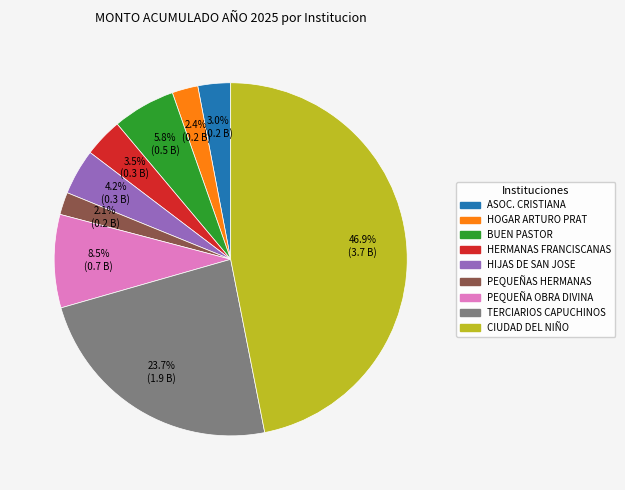

Which has a higher value, PEQUEÑA OBRA DIVINA or PEQUEÑAS HERMANAS?

PEQUEÑA OBRA DIVINA